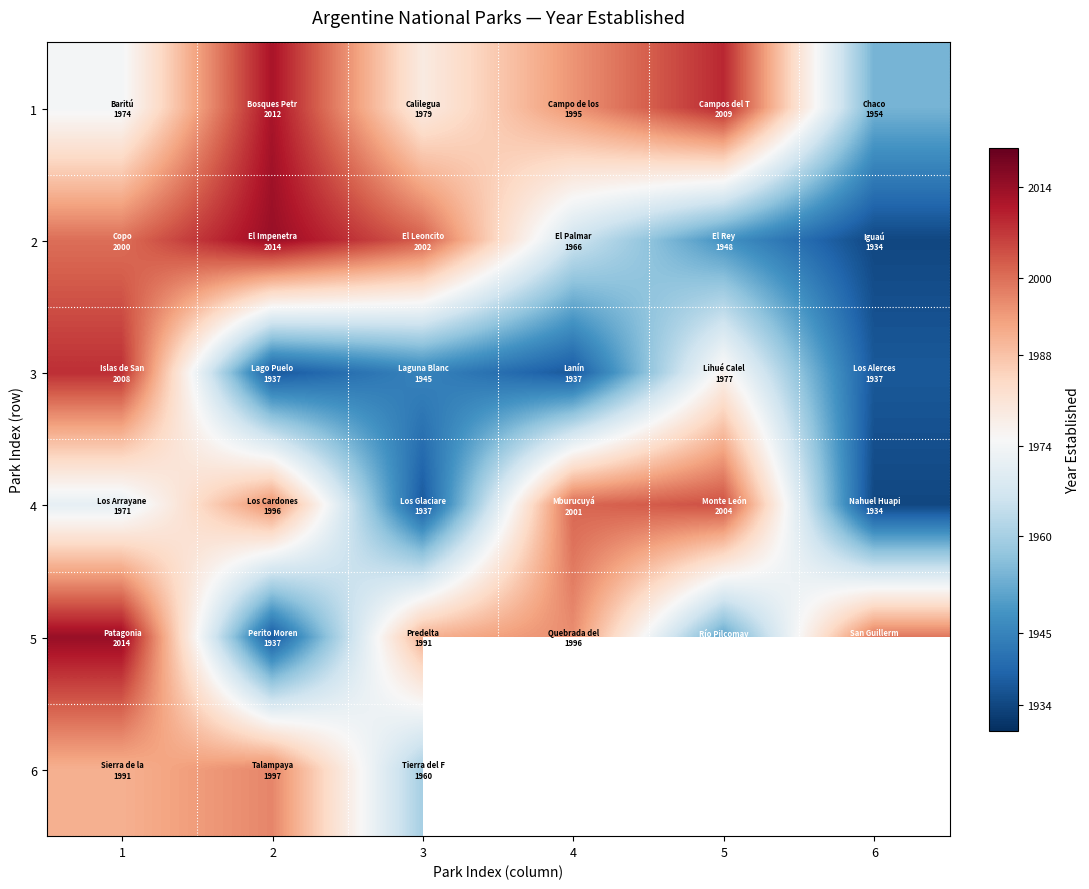

What is the average value of the 4 series?

1973.8